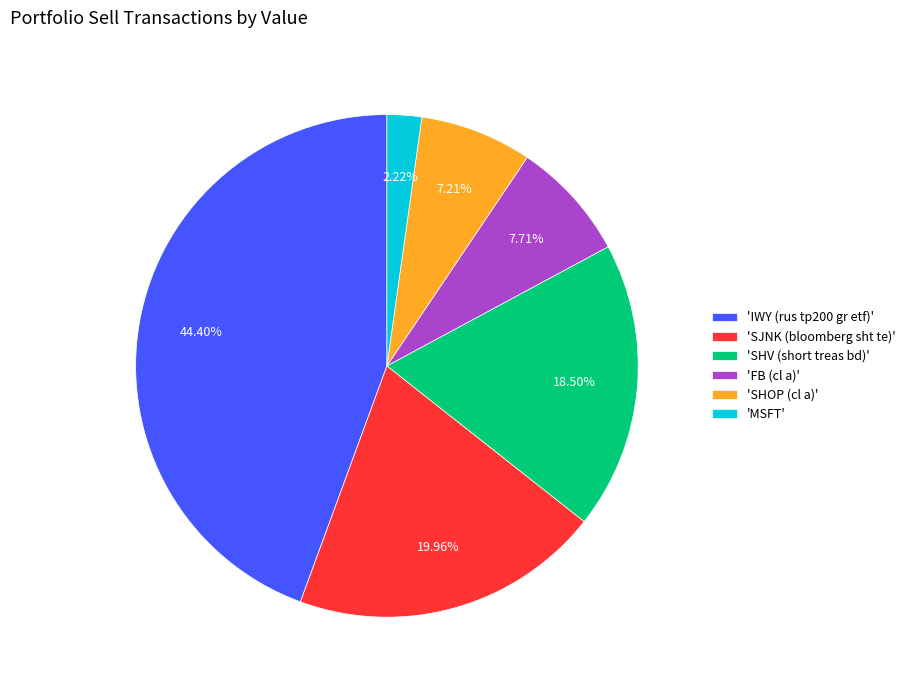

Count the number of slices in the pie.

6